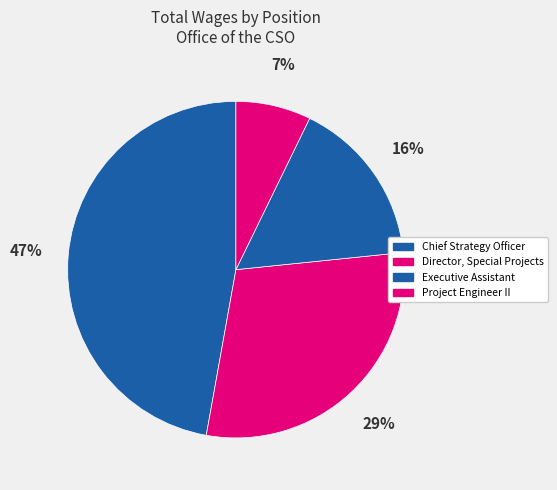

What is the smallest slice in the pie chart?

Project Engineer II